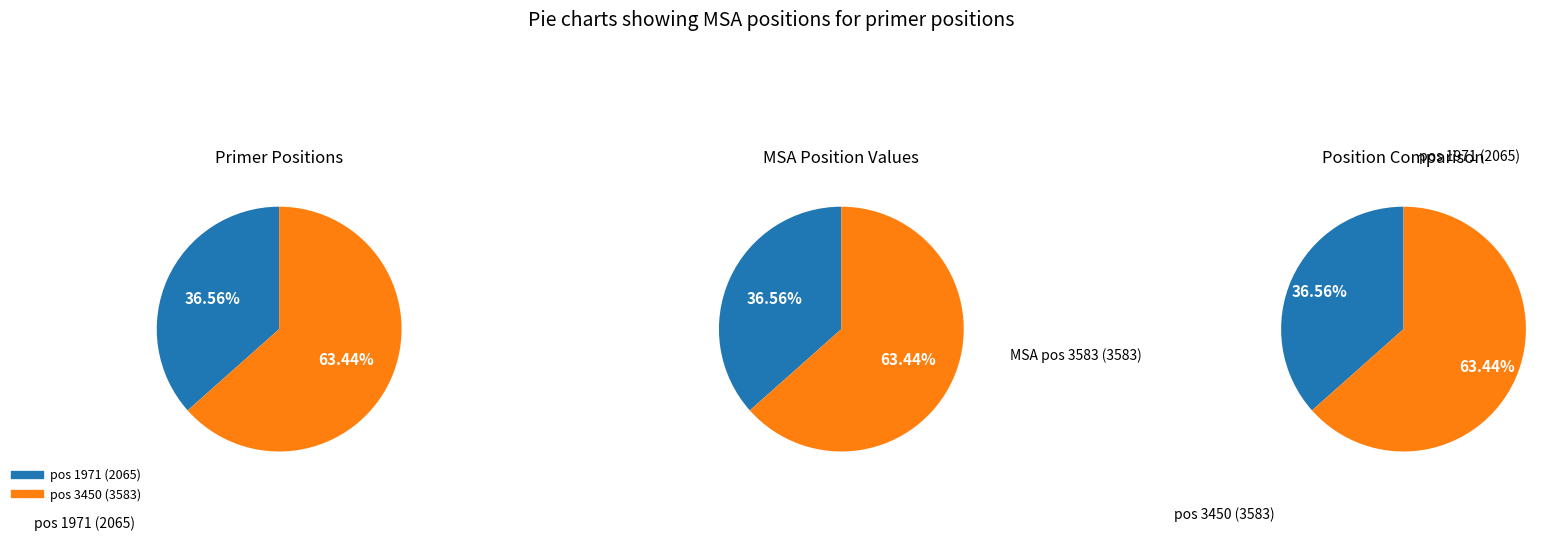

Combined, what portion of the pie is 1971 and 3450?

100.0%